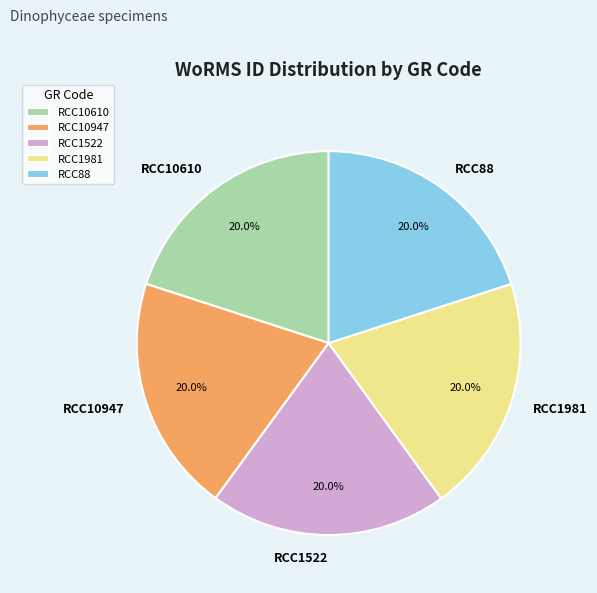

Count the number of slices in the pie.

5